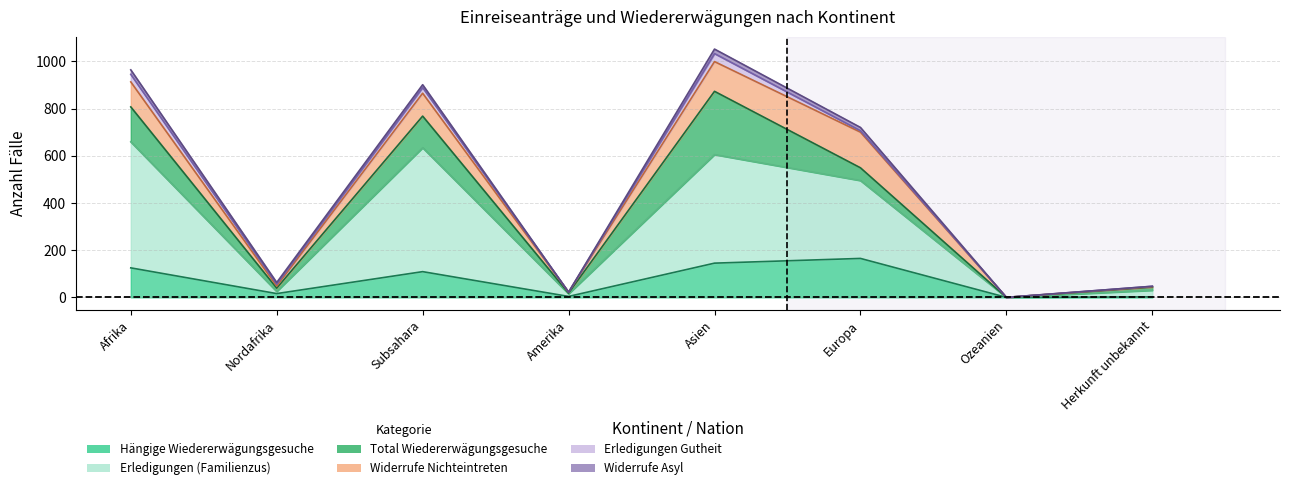

Reading left to right, extract all data points from this chart.

Hängige Wiedererwägungsgesuche: Afrika=125	Nordafrika=16	Subsahara=109	Amerika=4	Asien=145	Europa=165	Ozeanien=0	Herkunft unbekannt=2
Erledigungen (Familienzus): Afrika=534	Nordafrika=9	Subsahara=525	Amerika=11	Asien=460	Europa=330	Ozeanien=0	Herkunft unbekannt=28
Total Wiedererwägungsgesuche: Afrika=148	Nordafrika=14	Subsahara=134	Amerika=3	Asien=268	Europa=54	Ozeanien=0	Herkunft unbekannt=13
Widerrufe Nichteintreten: Afrika=106	Nordafrika=9	Subsahara=97	Amerika=4	Asien=126	Europa=151	Ozeanien=0	Herkunft unbekannt=2
Erledigungen Gutheit: Afrika=32	Nordafrika=8	Subsahara=24	Amerika=0	Asien=34	Europa=6	Ozeanien=0	Herkunft unbekannt=2
Widerrufe Asyl: Afrika=19	Nordafrika=7	Subsahara=12	Amerika=0	Asien=19	Europa=14	Ozeanien=0	Herkunft unbekannt=0